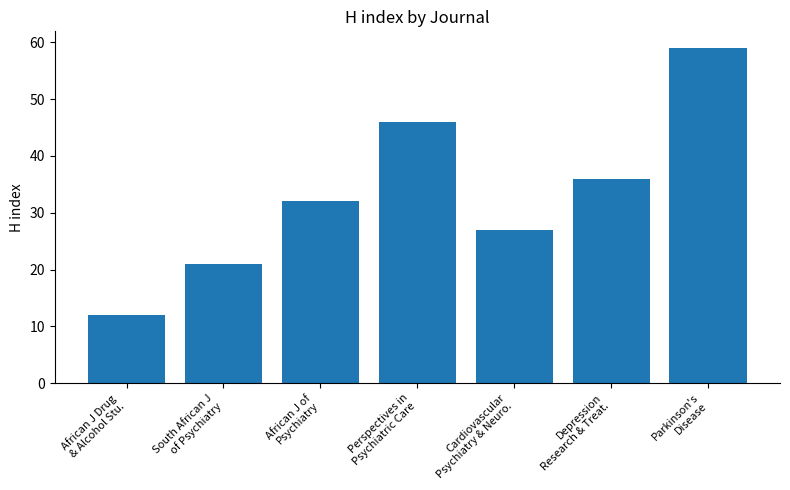

What is the approximate value at African J of
Psychiatry?

32